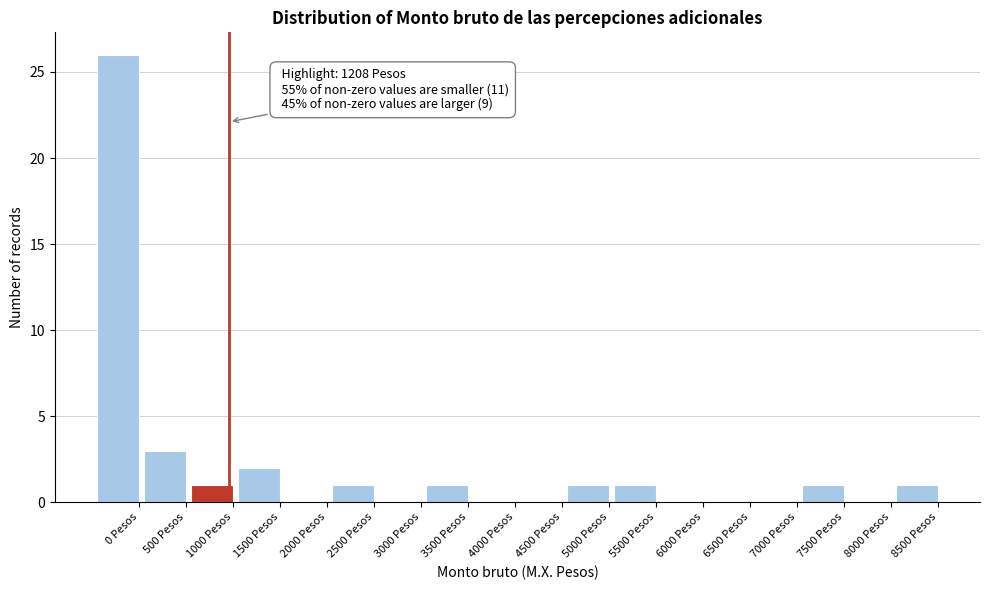

Reading right to left, what are all the values shown in this chart?

8500 Pesos=1	8000 Pesos=0	7500 Pesos=1	7000 Pesos=0	6500 Pesos=0	6000 Pesos=0	5500 Pesos=1	5000 Pesos=1	4500 Pesos=0	4000 Pesos=0	3500 Pesos=1	3000 Pesos=0	2500 Pesos=1	2000 Pesos=0	1500 Pesos=2	1000 Pesos=1	500 Pesos=3	0 Pesos=26